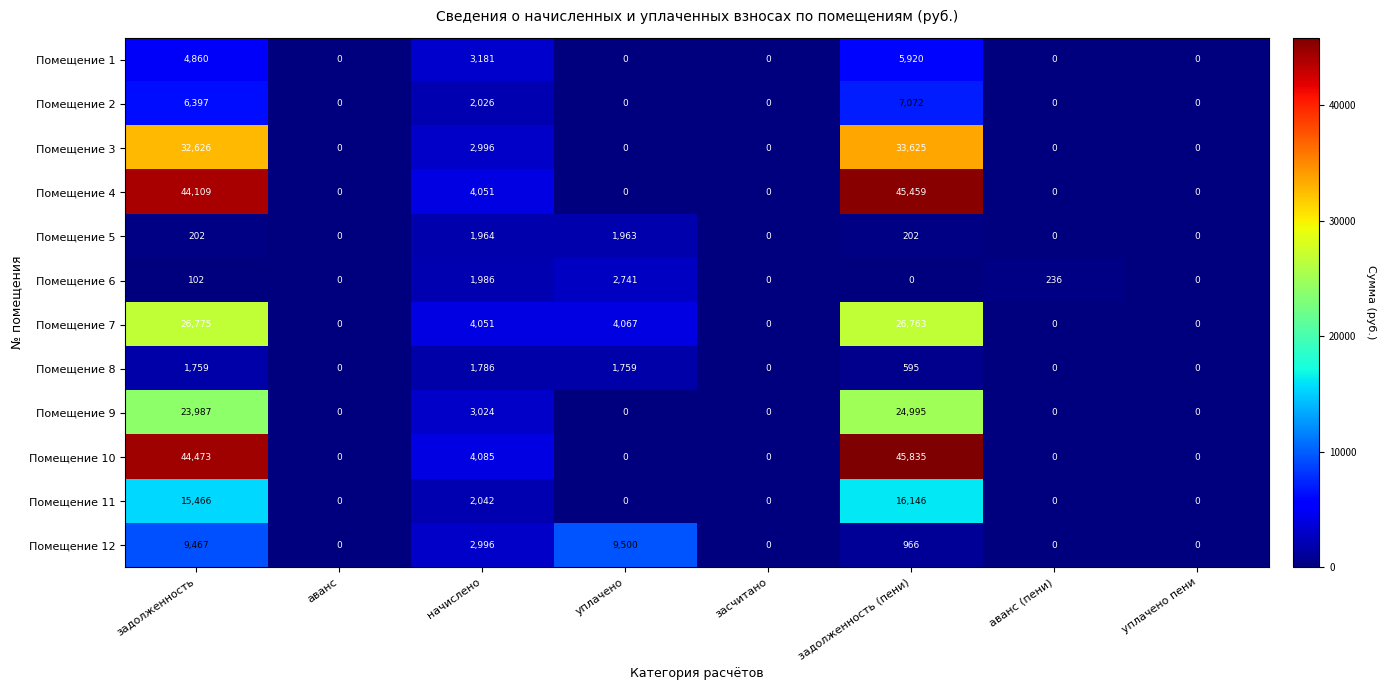

At задолженность, list the series in order from smallest to largest.

Помещение 6, Помещение 5, Помещение 8, Помещение 1, Помещение 2, Помещение 12, Помещение 11, Помещение 9, Помещение 7, Помещение 3, Помещение 4, Помещение 10